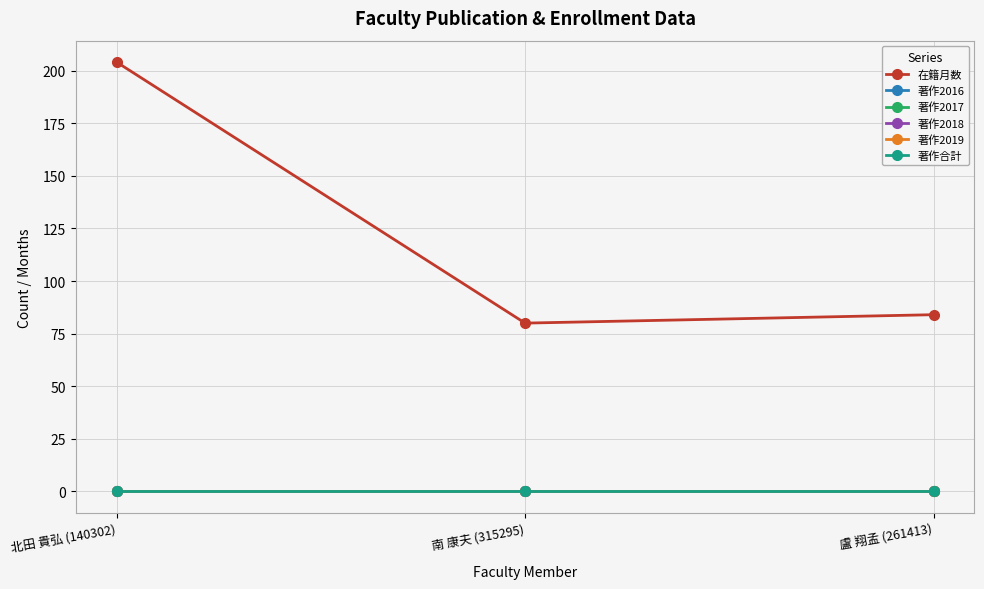

Which category has the highest value across all series?

北田 貴弘 (140302)